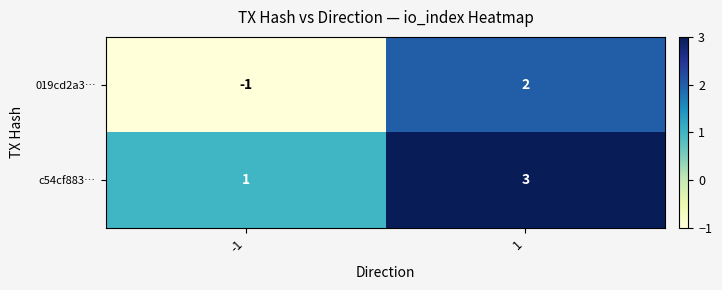

Which series changed the most between -1 and 1?

019cd2a3…